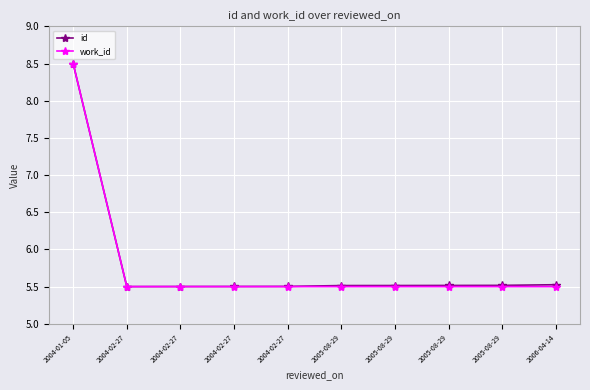

What is the average value of the work_id series?

5.8